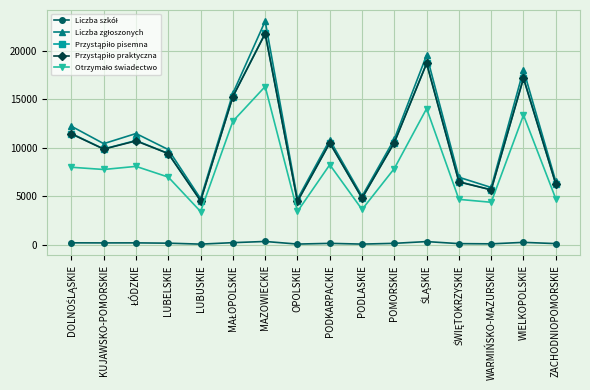

Does the chart display data point markers on the line(s)?

Yes